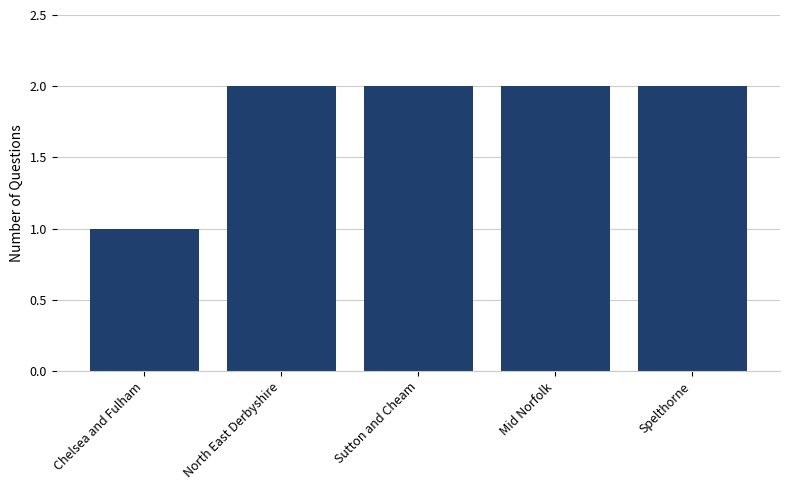

Reading left to right, extract all data points from this chart.

Chelsea and Fulham=1	North East Derbyshire=2	Sutton and Cheam=2	Mid Norfolk=2	Spelthorne=2